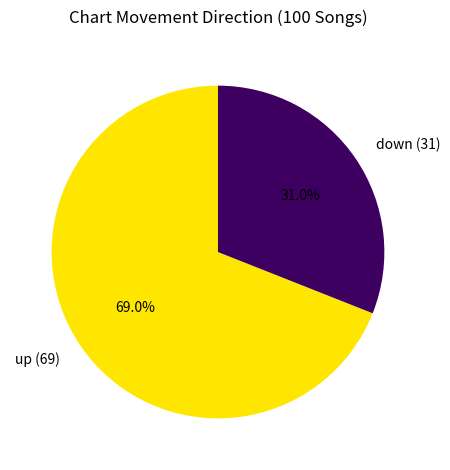

How many segments does this pie chart have?

2